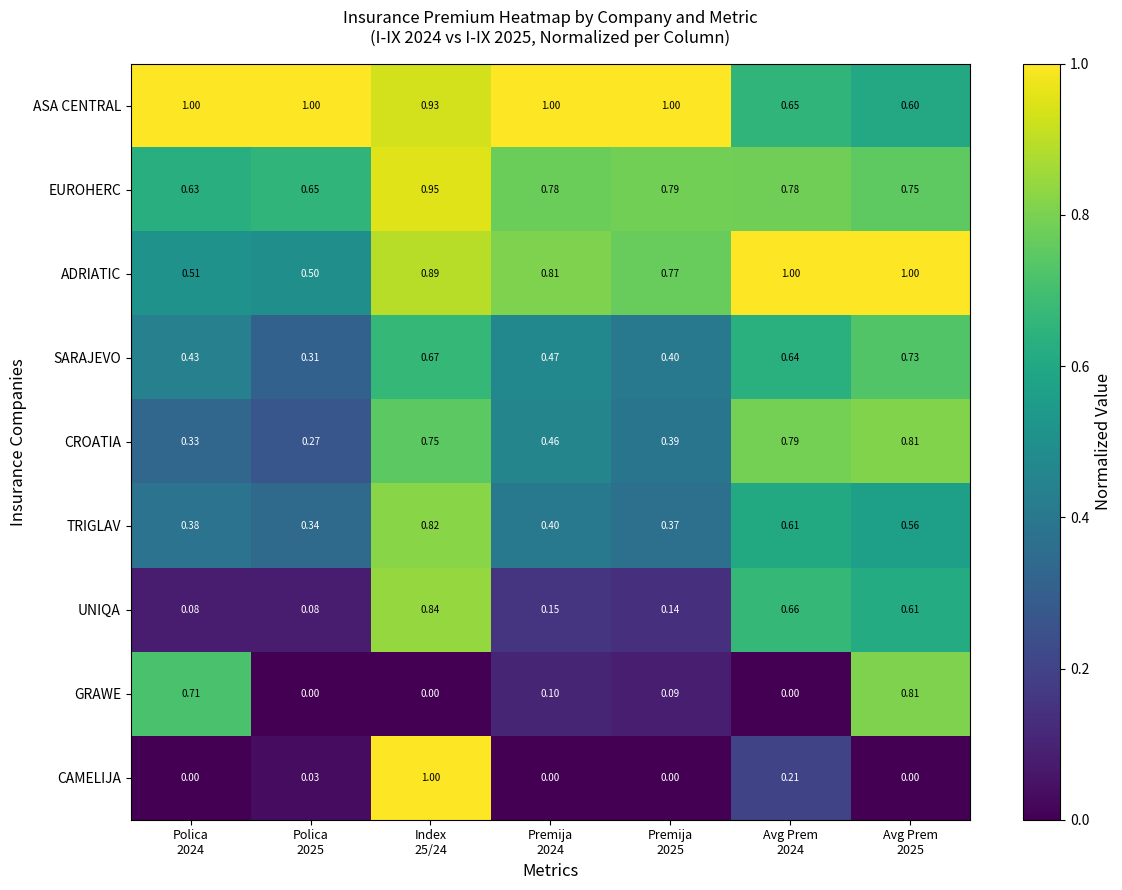

Which series has the largest range (max minus min)?

CAMELIJA